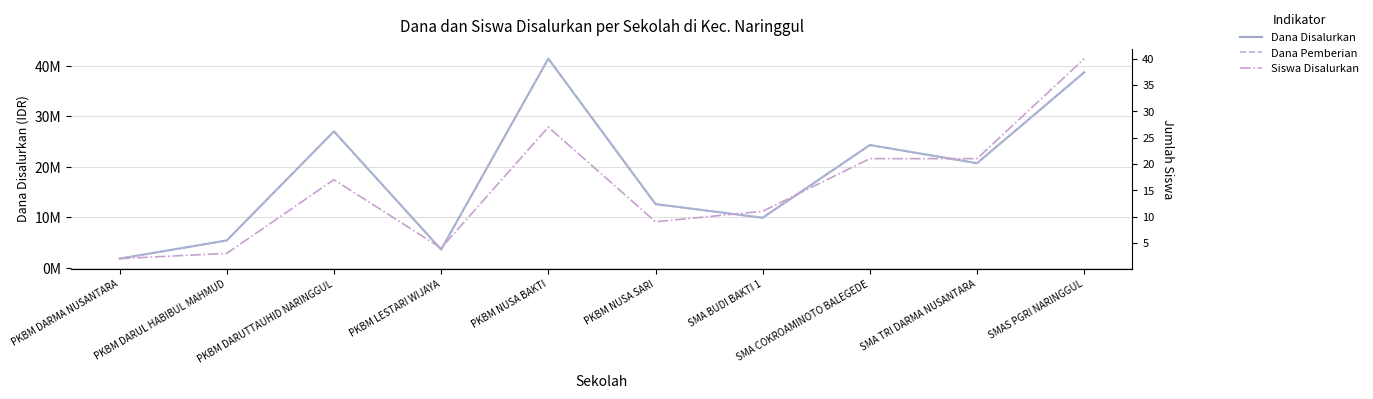

What value does the Dana Disalurkan series have at SMA TRI DARMA NUSANTARA, to the nearest 50?

20700000